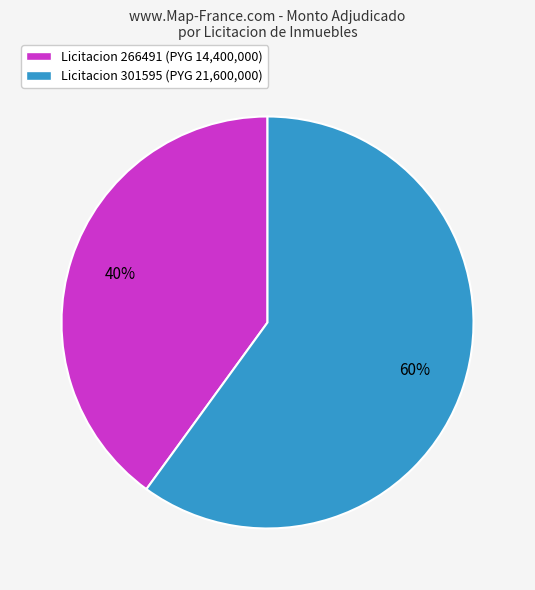

Do Licitacion 301595 (PYG 21,600,000) and Licitacion 266491 (PYG 14,400,000) together represent more than half of the pie?

Yes